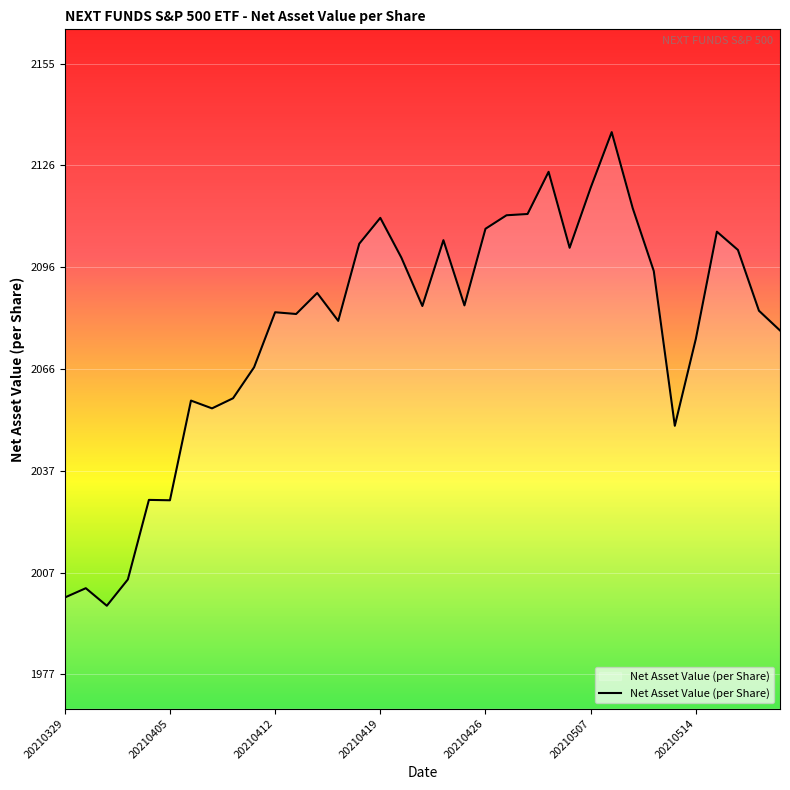

What is the minimum value shown in the chart?

1997.6